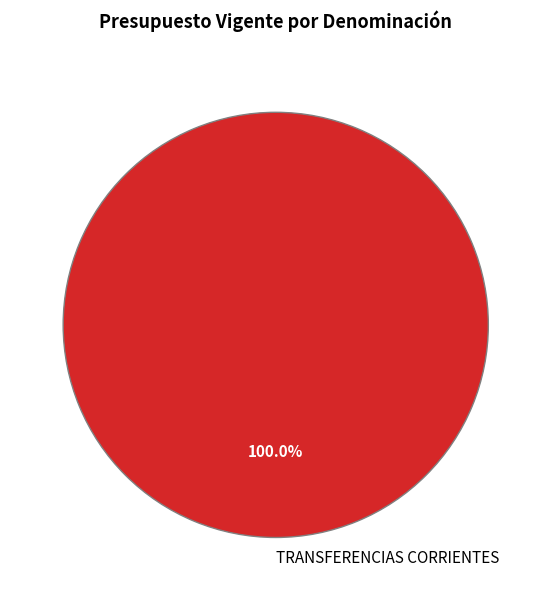

Is there a majority slice in this chart?

Yes